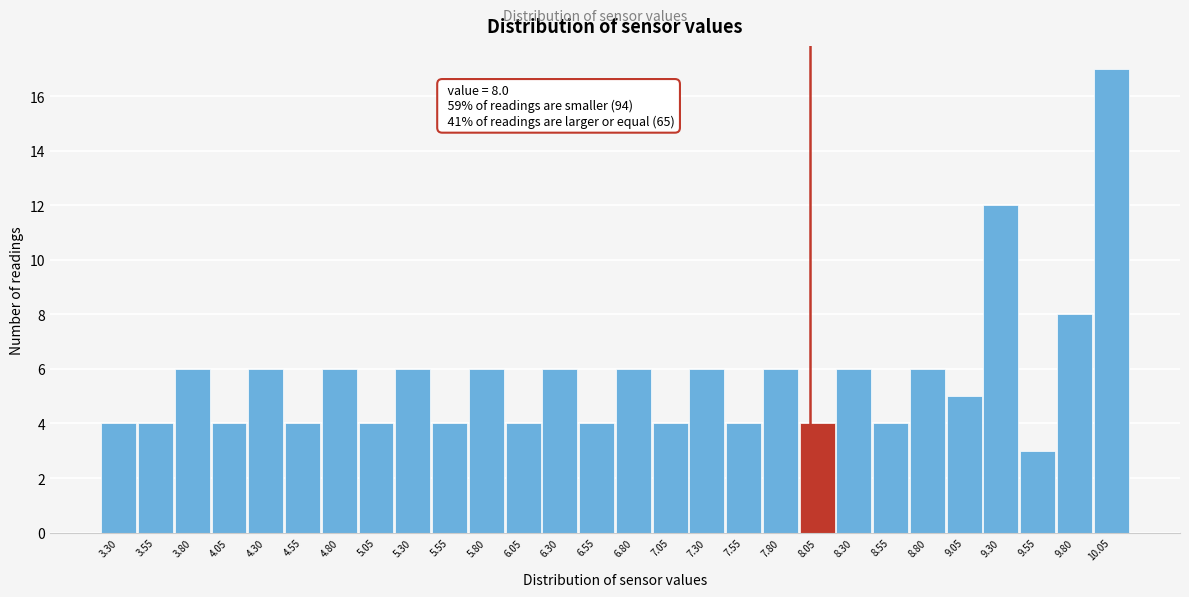

Over which range of the x-axis is the bar tallest?

9.925 to 10.175